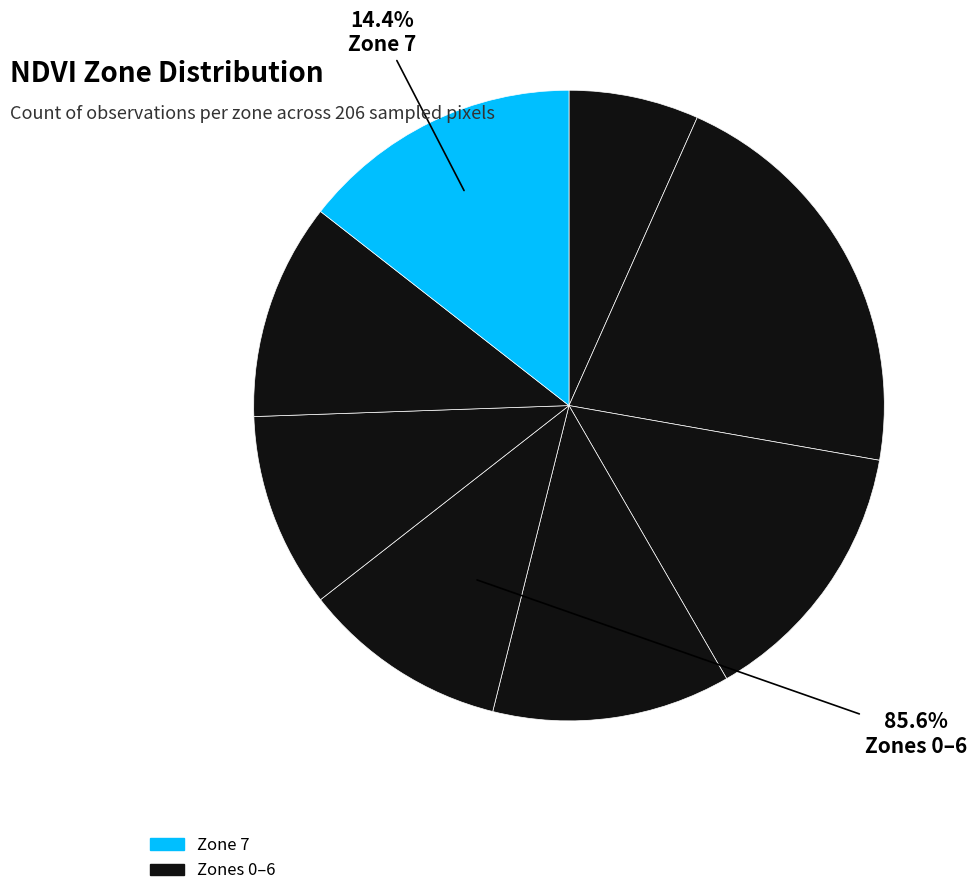

Is the sum of Zone 0 and Zone 4 greater than half?

No